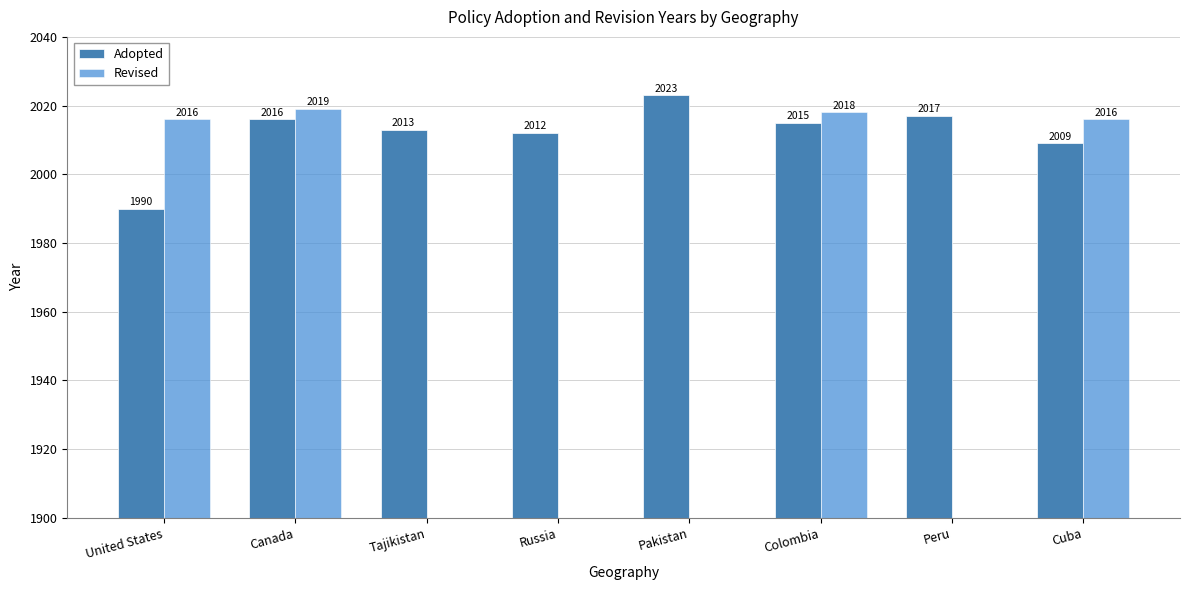

Which series changed the most between Russia and Cuba?

Revised